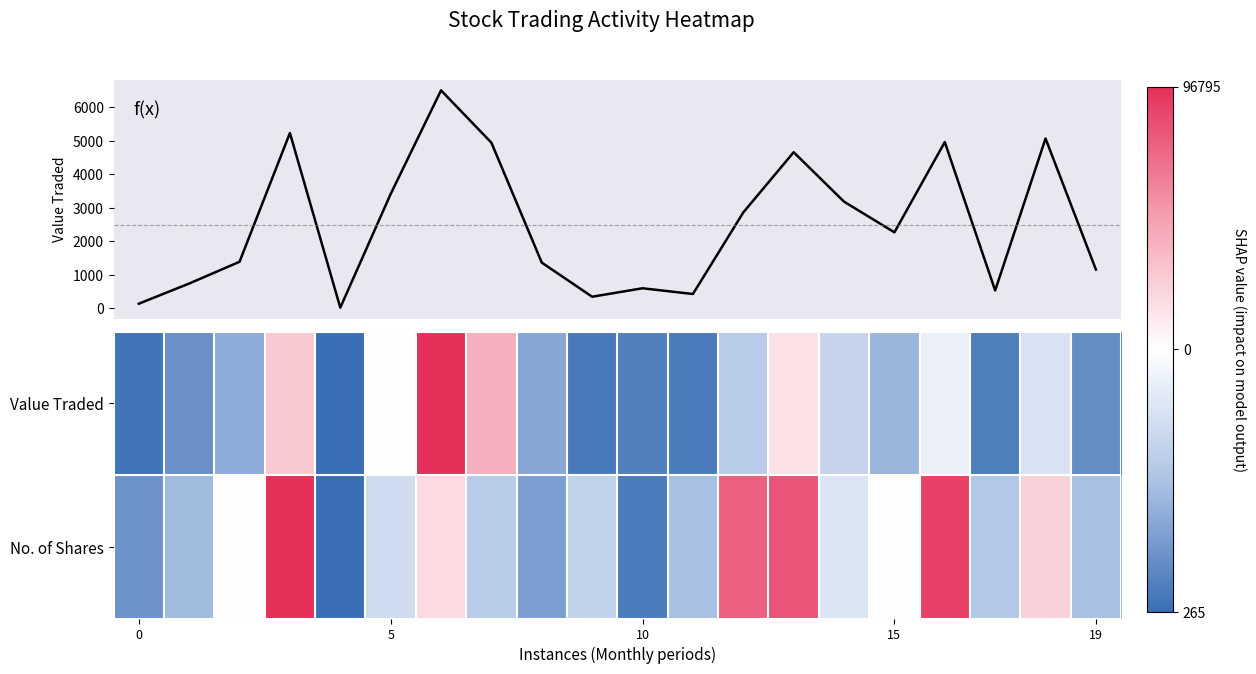

What is the maximum value shown in the chart?

6499.0